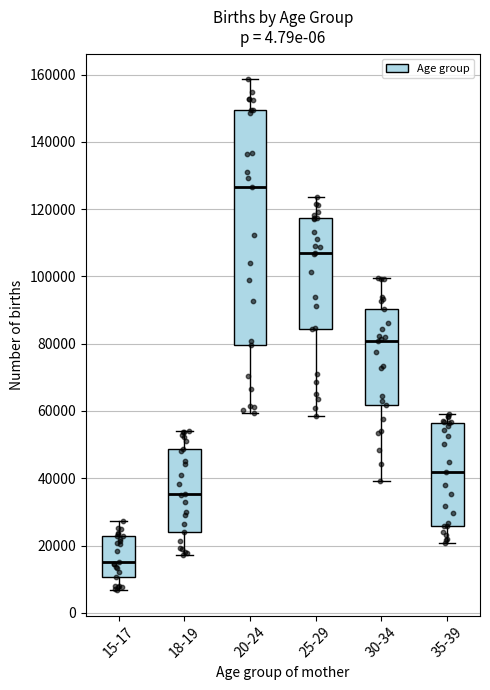

Where is the upper edge of the box for 30-34 on the y-axis? The values are not printed on the chart, so give them approximately, as read against the axis.

90000